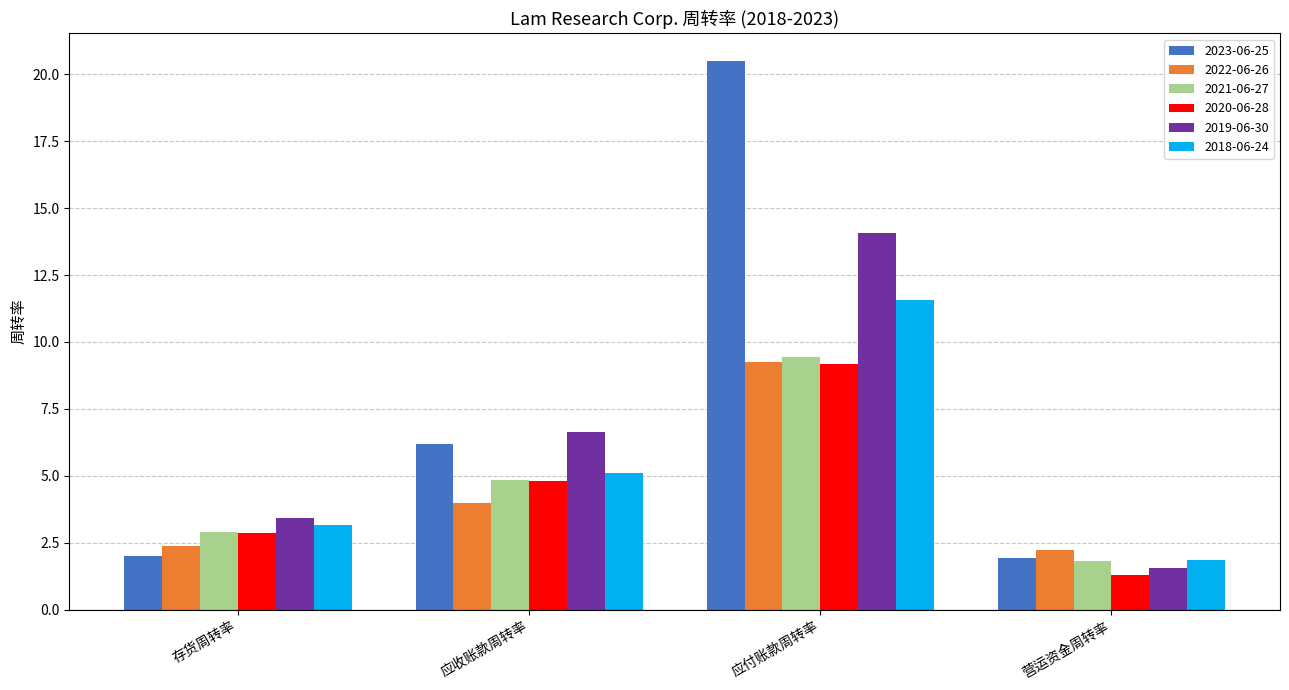

What is the lowest value of the 2021-06-27 series?

1.8